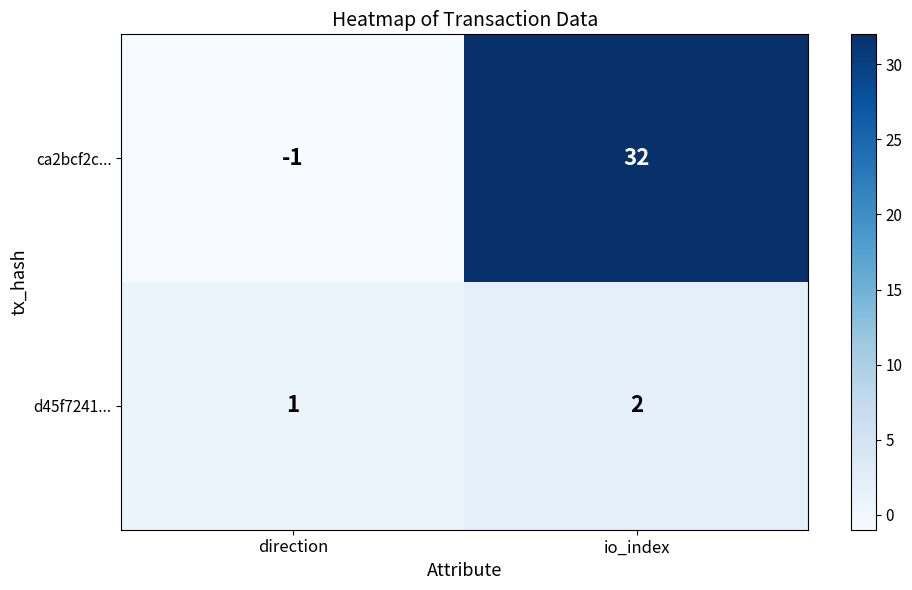

Rank the series at direction from lowest to highest value.

ca2bcf2c..., d45f7241...